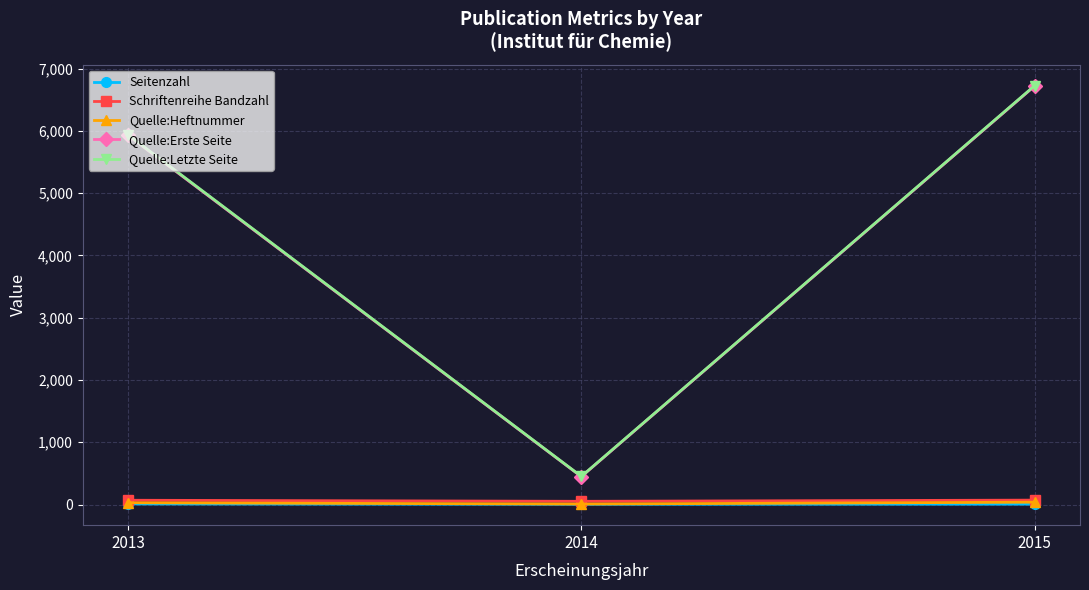

How many lines are shown in the chart?

5